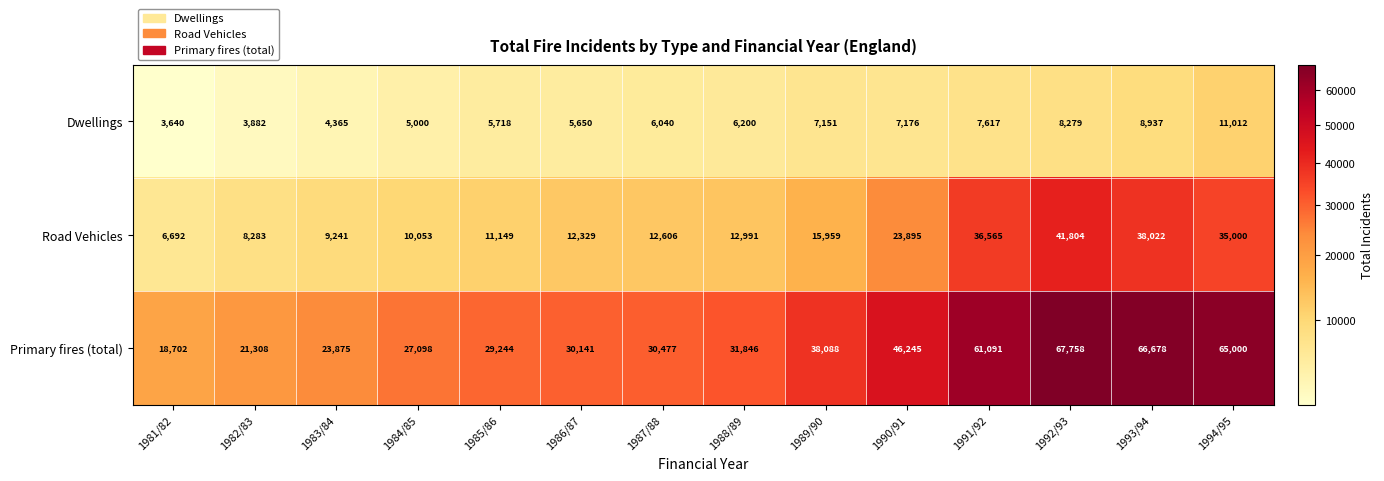

At how many categories does at least one series exceed 15800?

14